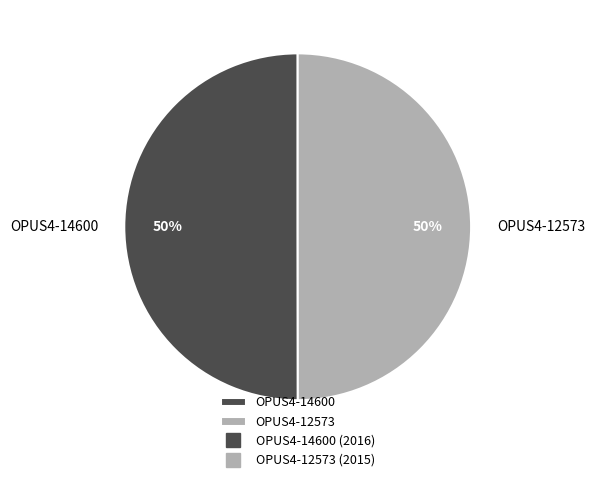

What percentage is the OPUS4-14600 slice, to the nearest percent?

50%